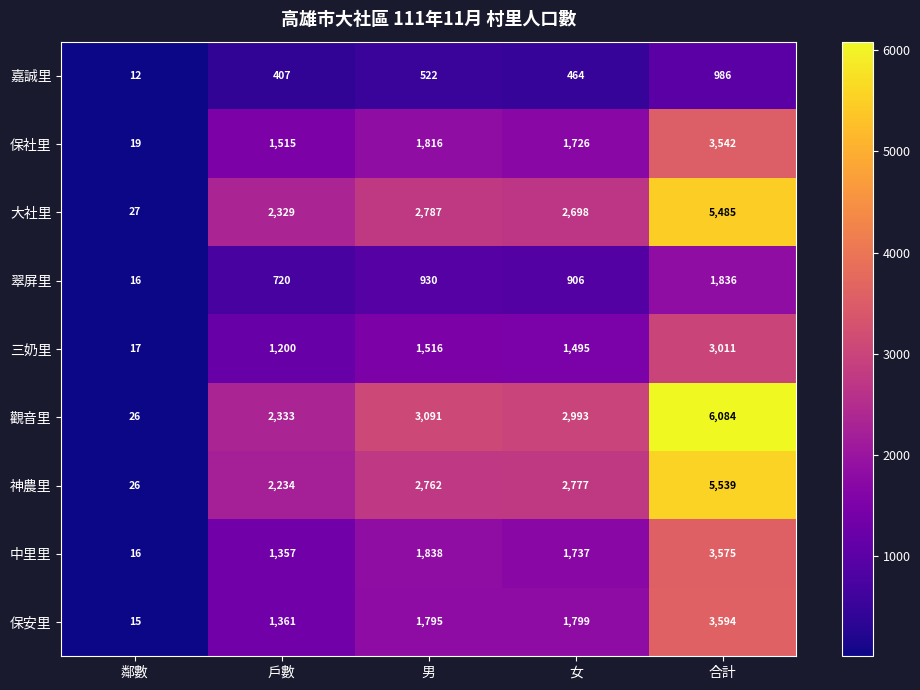

At which label is 保安里 closest to 1804?

女